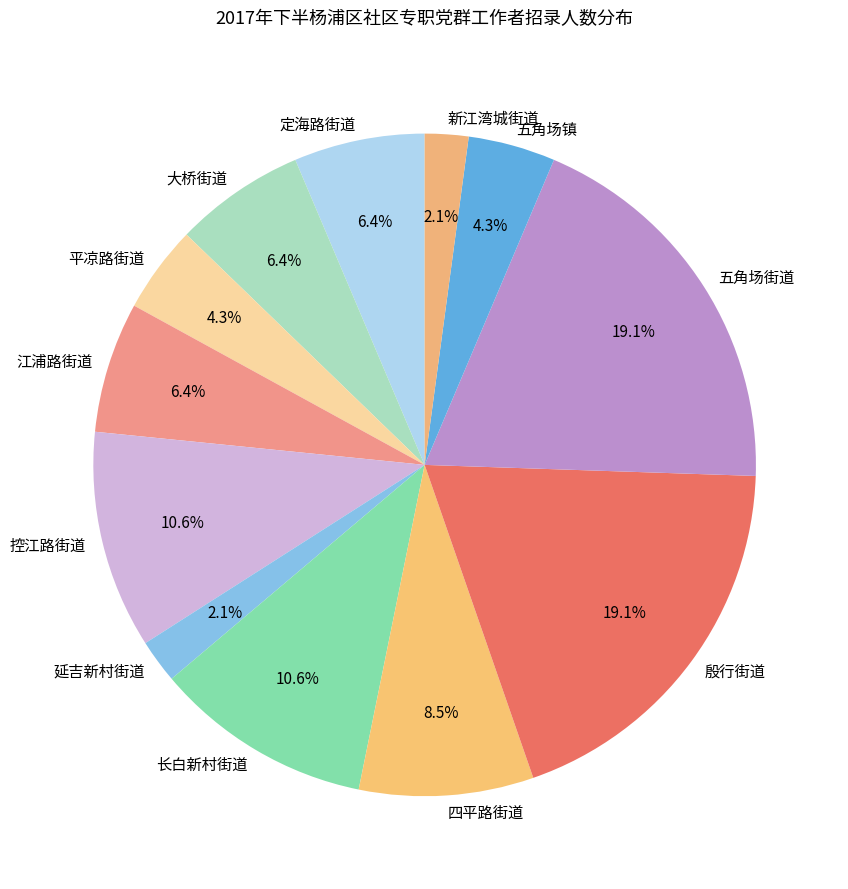

Is there a majority slice in this chart?

No